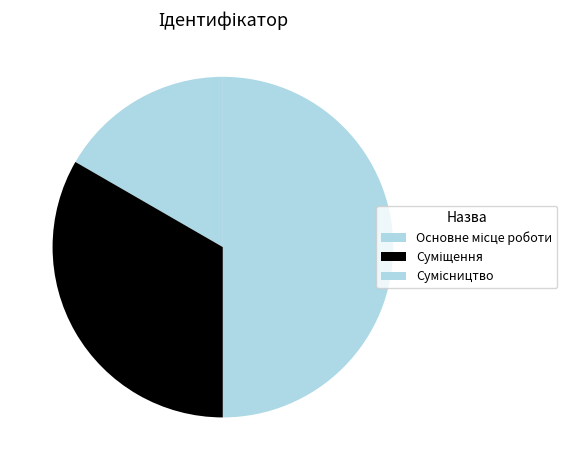

How many segments does this pie chart have?

3